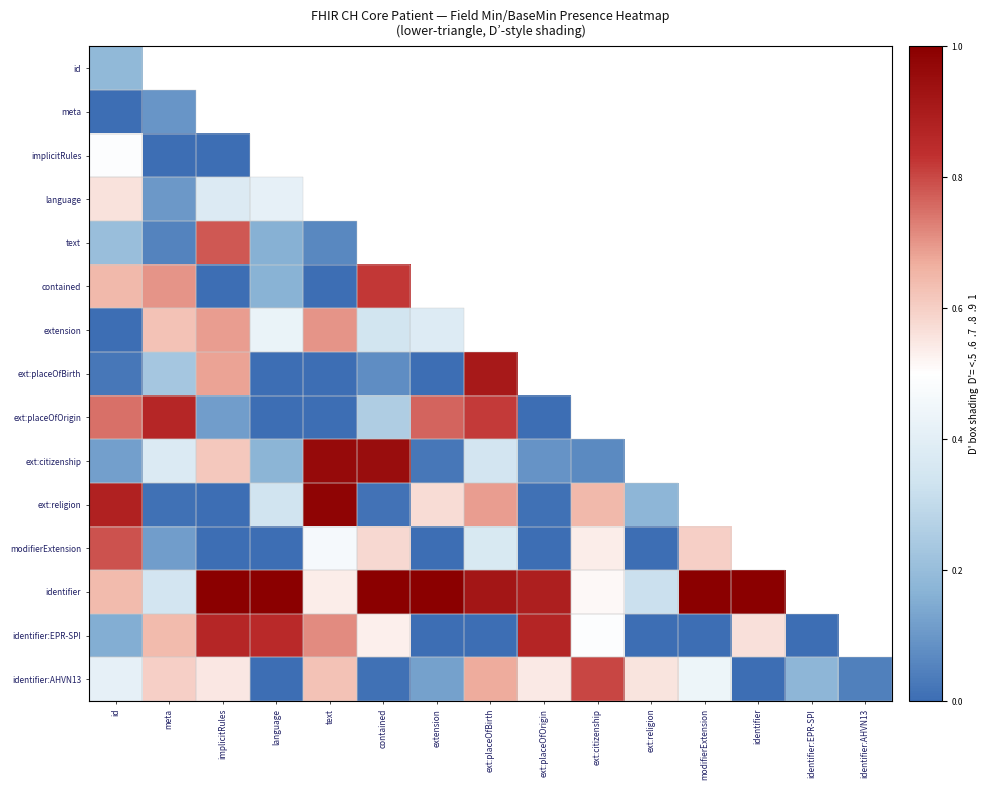

Which category has the highest value across all series?

implicitRules